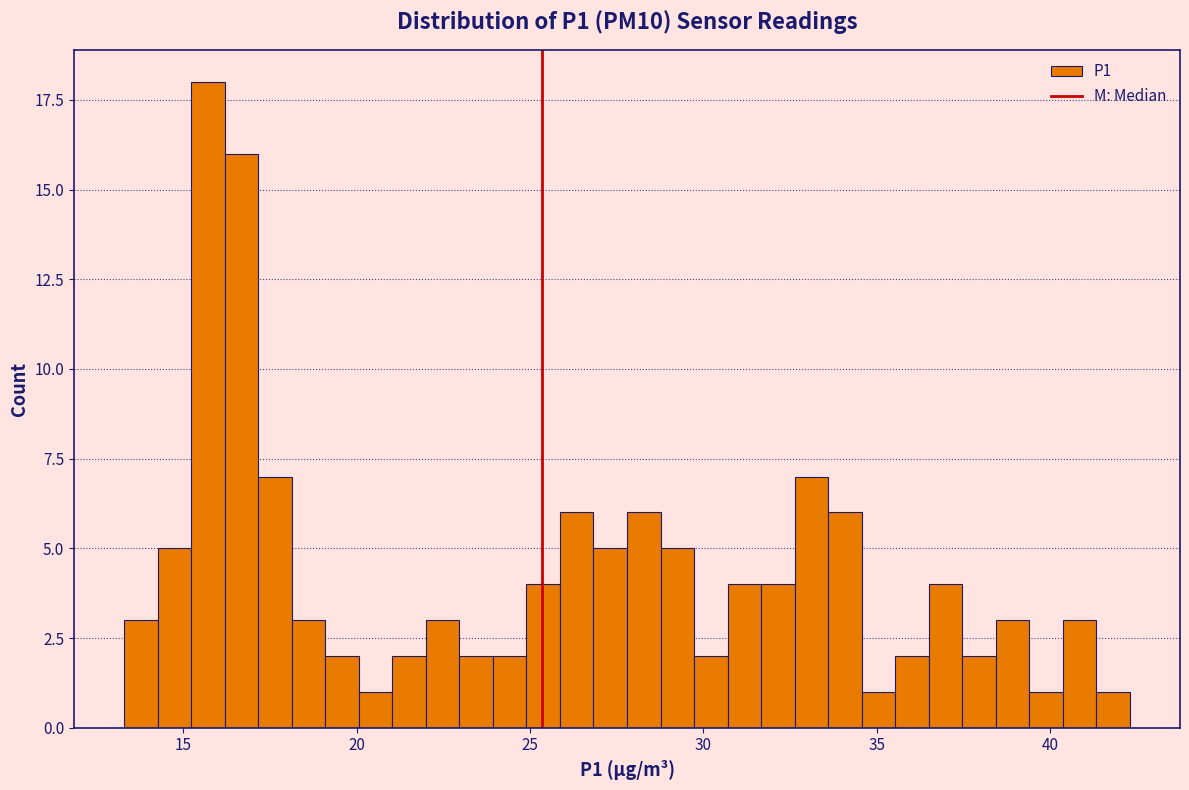

Read against the x-axis, roughly where is the centre of the tallest bar?

15.5